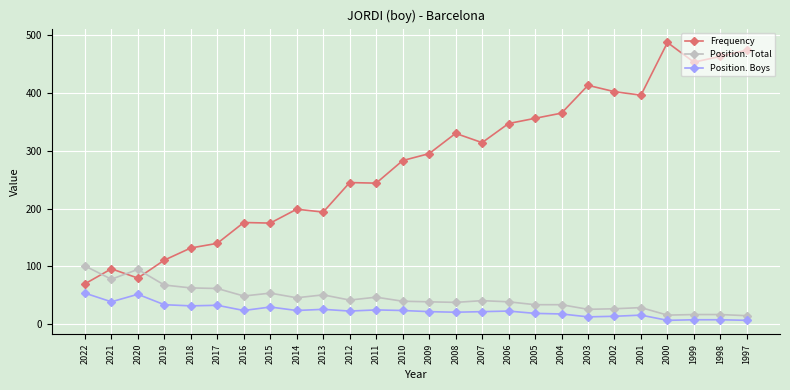

True or false: Position. Boys has more than 2 points higher than both neighbors.

True